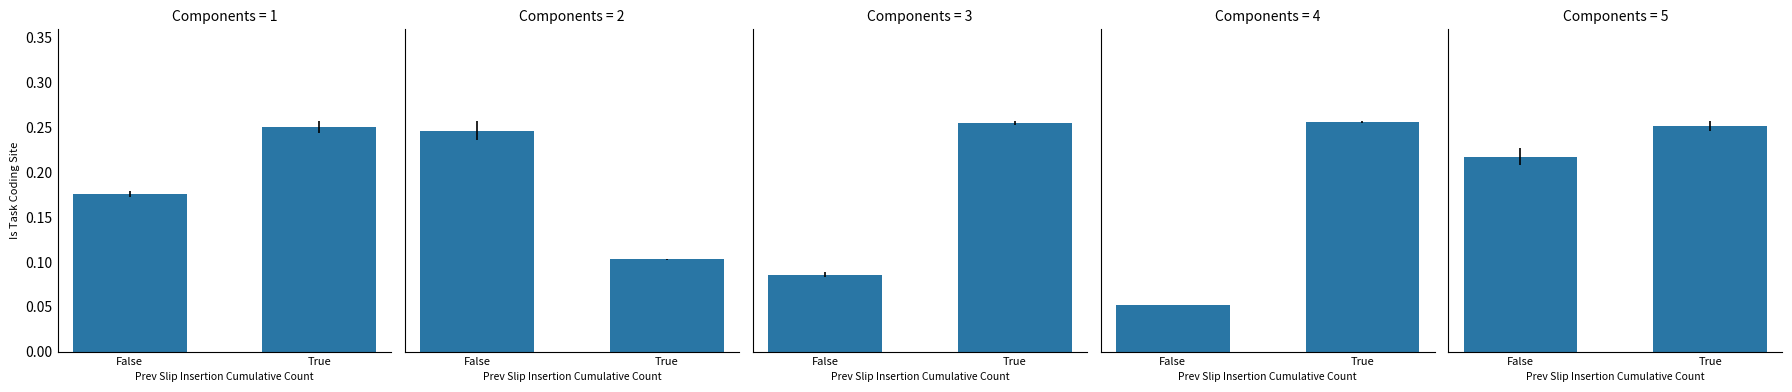

The value at True is 0.0. True or false?

False